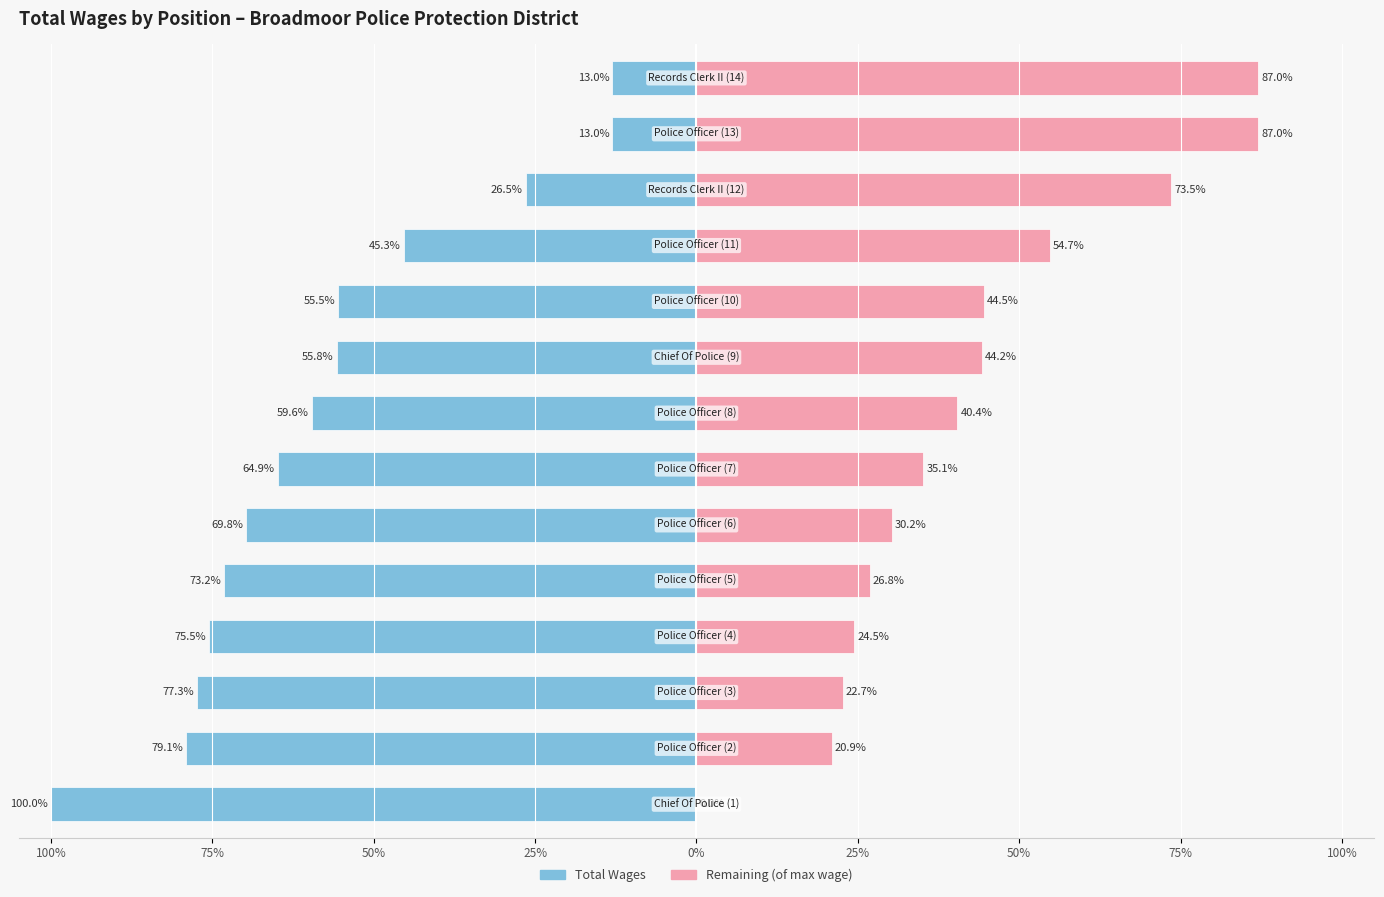

How many data points in Remaining (of max) are above 40?

7